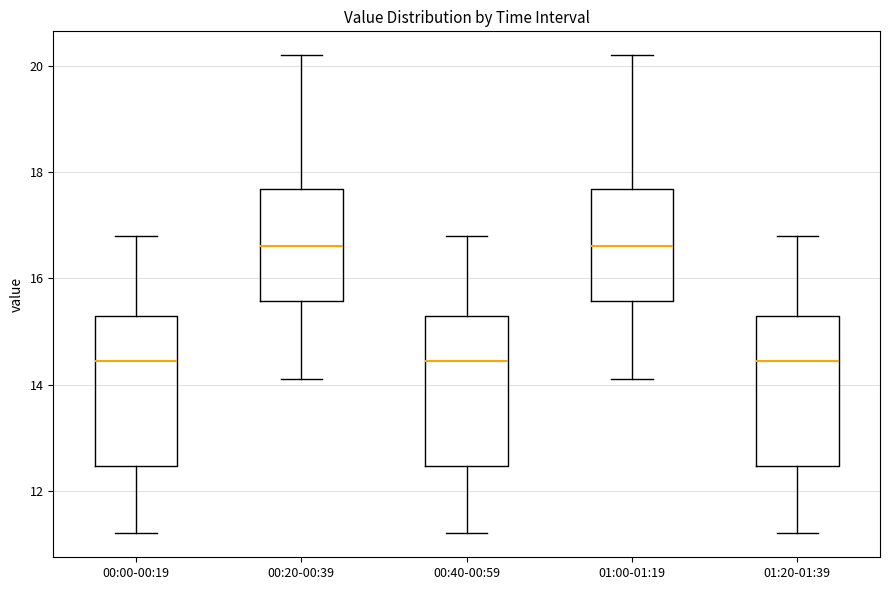

Reading left to right, transcribe this box plot: for each box, give where its median line is, the range the box spans, and where its two whiskers end, as read against the y-axis. The values are not printed on the chart, so give them approximately, as read against the axis.

00:00-00:19: median 14.4, box 12.4 to 15.4, whiskers 11.2 to 16.8
00:20-00:39: median 16.6, box 15.6 to 17.6, whiskers 14.2 to 20.2
00:40-00:59: median 14.4, box 12.4 to 15.4, whiskers 11.2 to 16.8
01:00-01:19: median 16.6, box 15.6 to 17.6, whiskers 14.2 to 20.2
01:20-01:39: median 14.4, box 12.4 to 15.4, whiskers 11.2 to 16.8